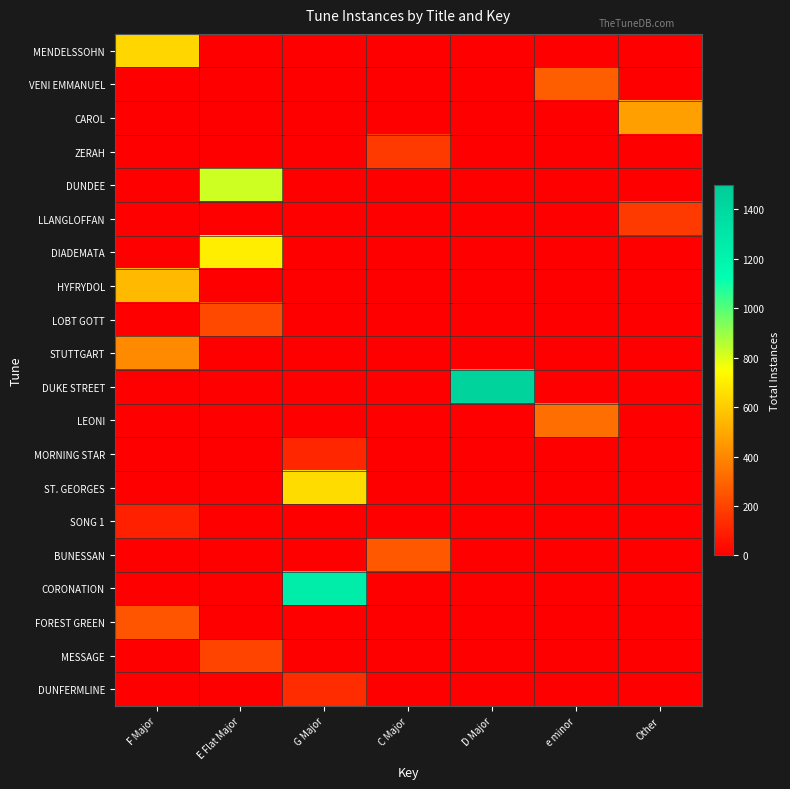

Which series has the largest total across all categories?

DUKE STREET